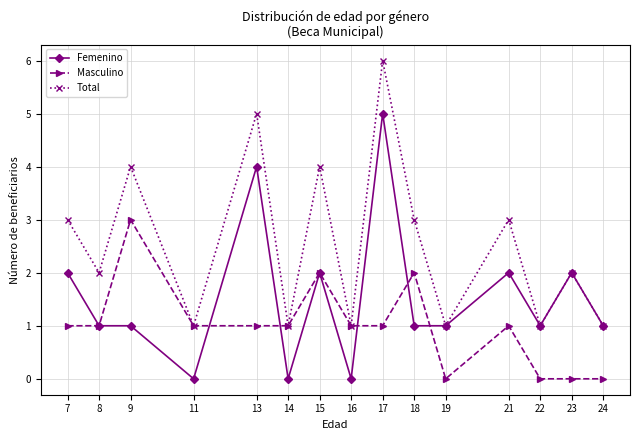

Rank the series by their average value, from highest to lowest.

Total, Femenino, Masculino